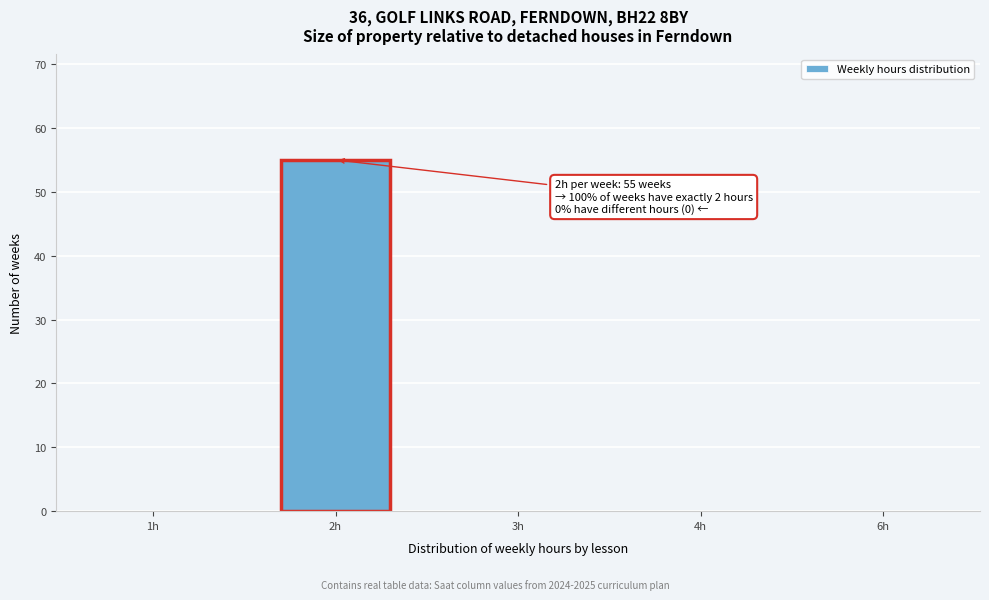

Reading left to right, transcribe all the data shown in this chart.

1h=0	2h=55	3h=0	4h=0	6h=0